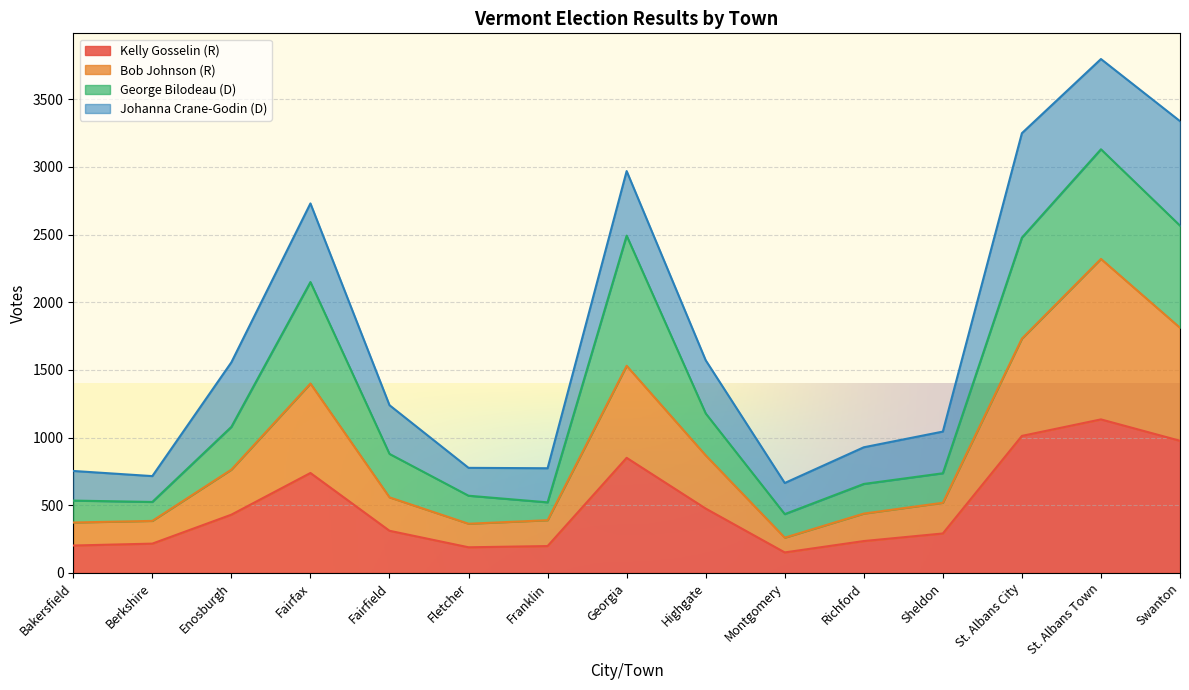

Is it true that Kelly Gosselin (R) equals 63 at Bakersfield?

False